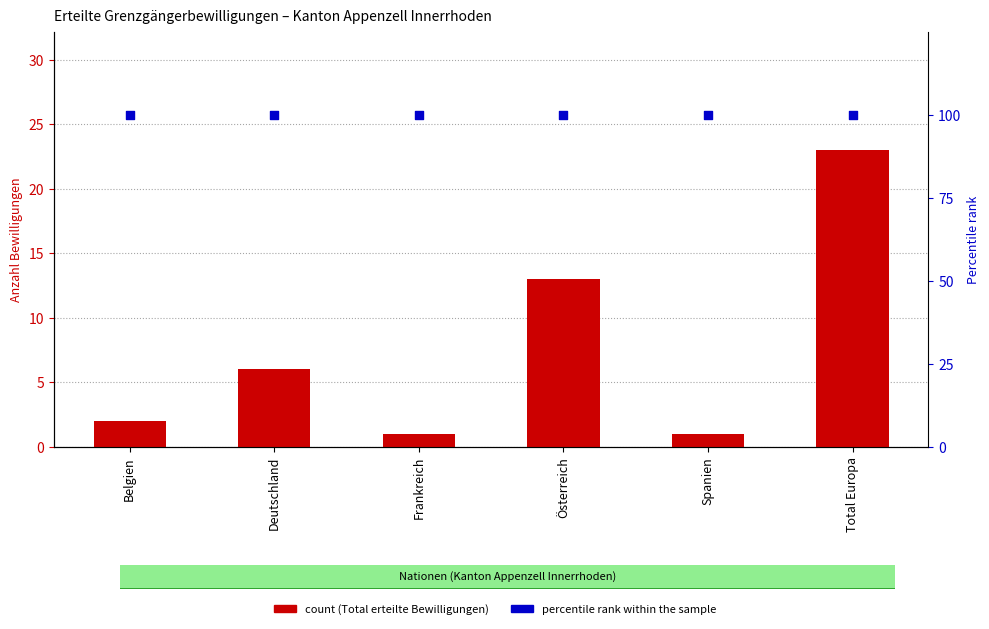

At how many categories does at least one series exceed 39?

6